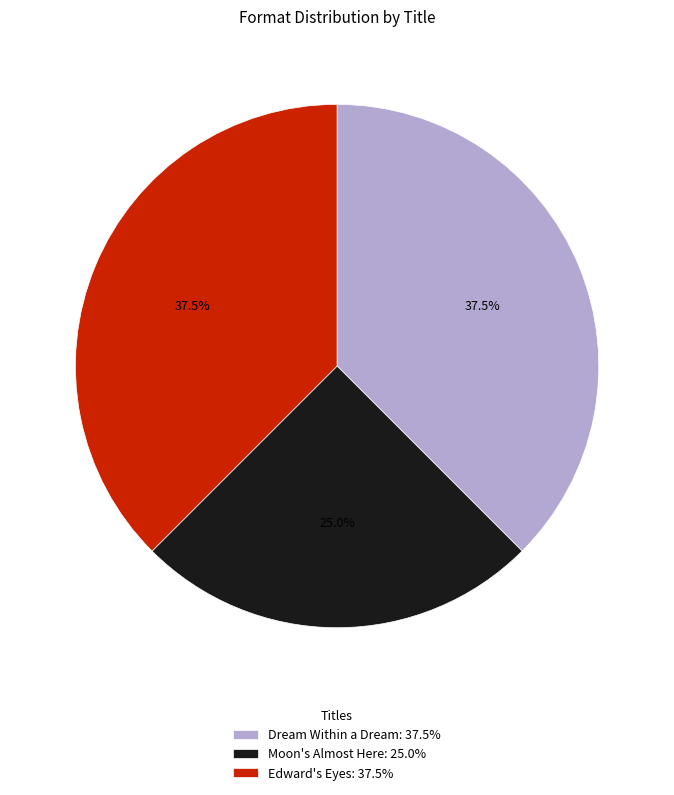

To the nearest percent, what is the average slice percentage?

33%